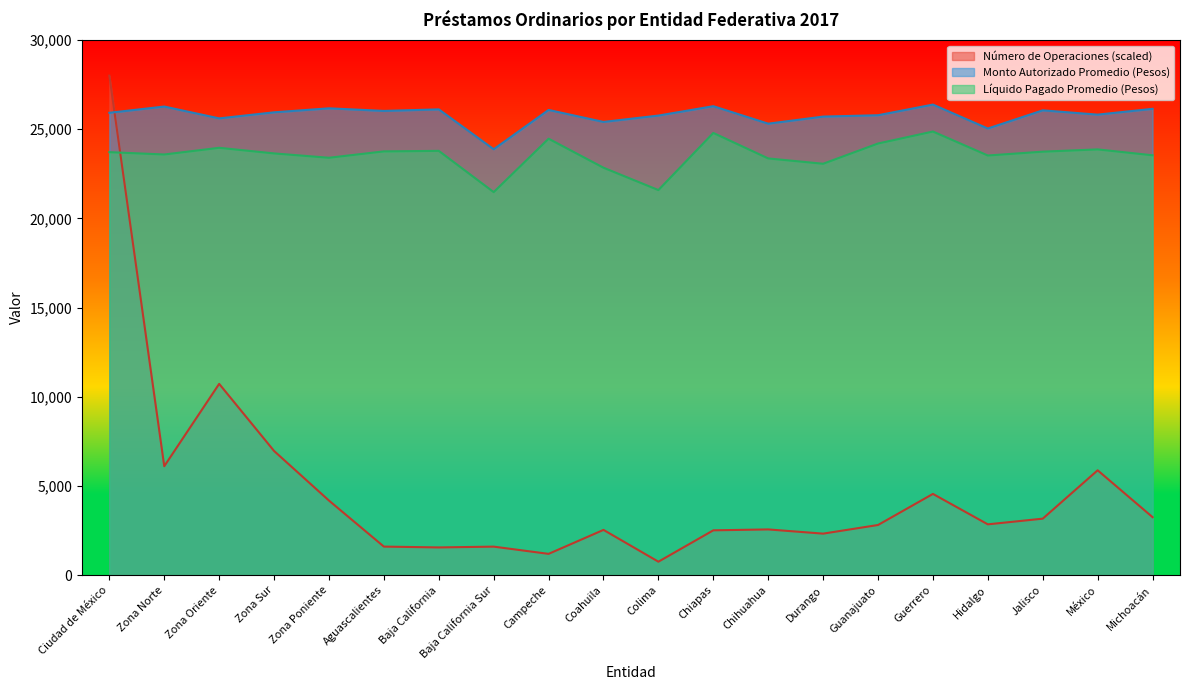

What are all the series names shown in the legend?

Número de Operaciones (scaled), Monto Autorizado Promedio (Pesos), Líquido Pagado Promedio (Pesos)